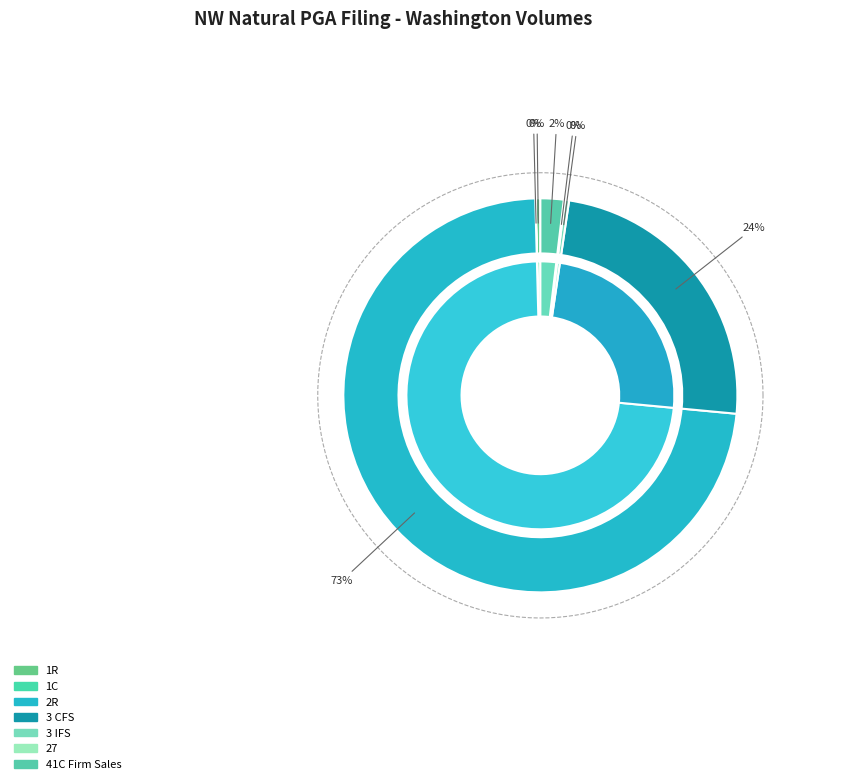

Which category has the biggest portion of the pie?

2R